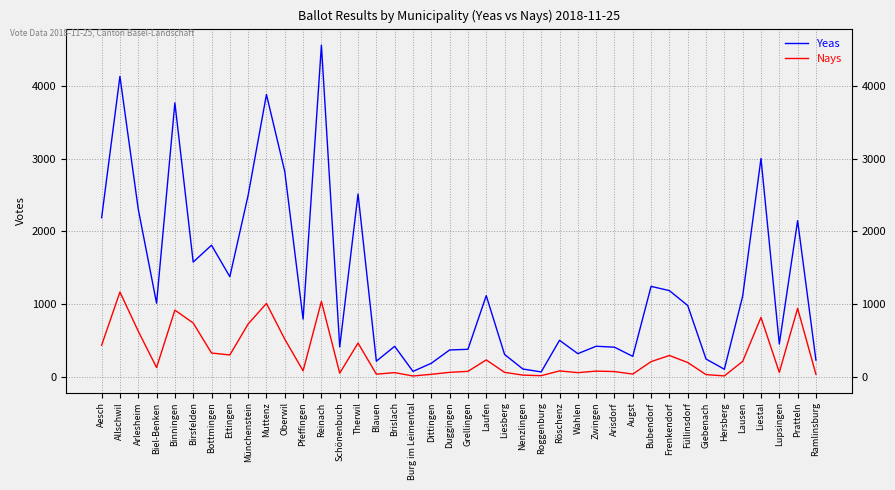

Is it true that Nays equals 301 at Ettingen?

True